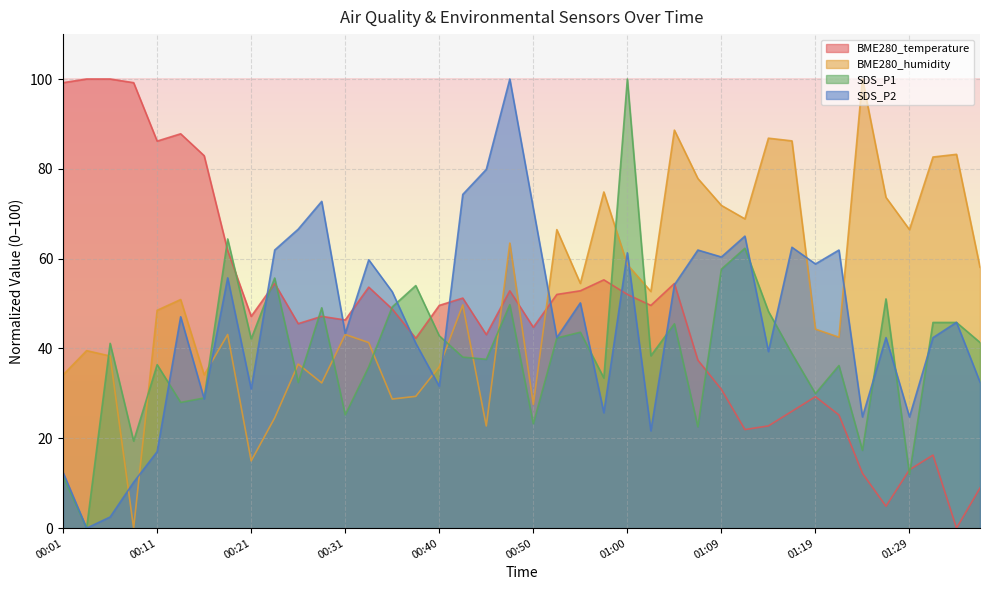

How many data points does each series have?

40